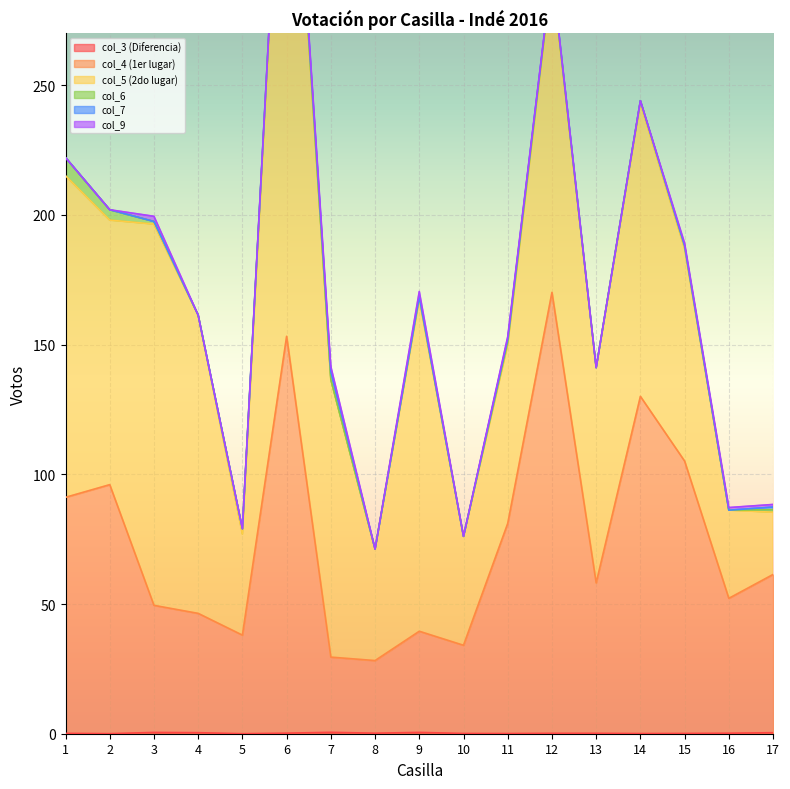

How many lines are shown in the chart?

6